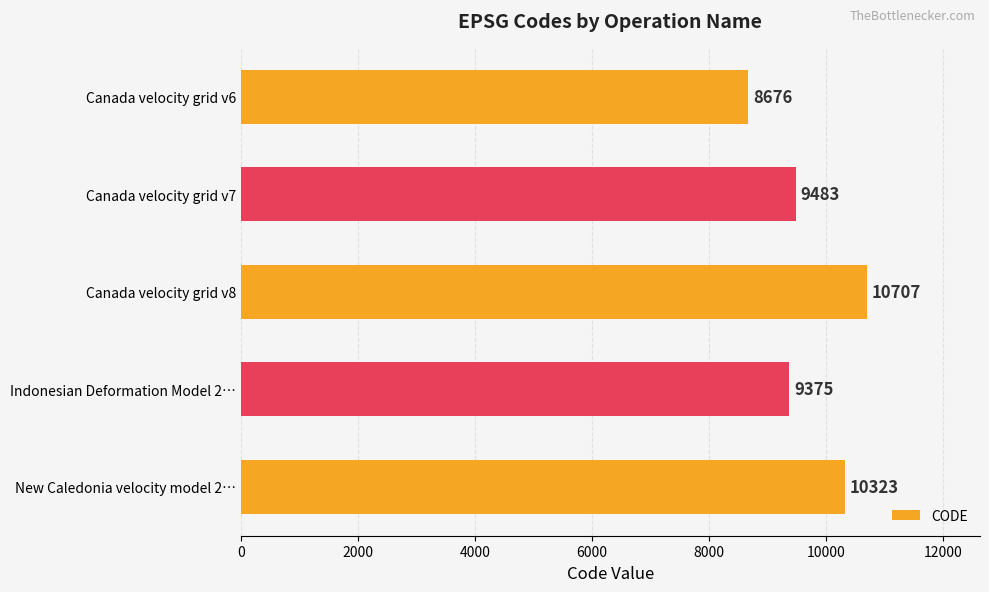

List the labels in order of value, largest first.

Canada velocity grid v8, New Caledonia velocity model 2…, Canada velocity grid v7, Indonesian Deformation Model 2…, Canada velocity grid v6